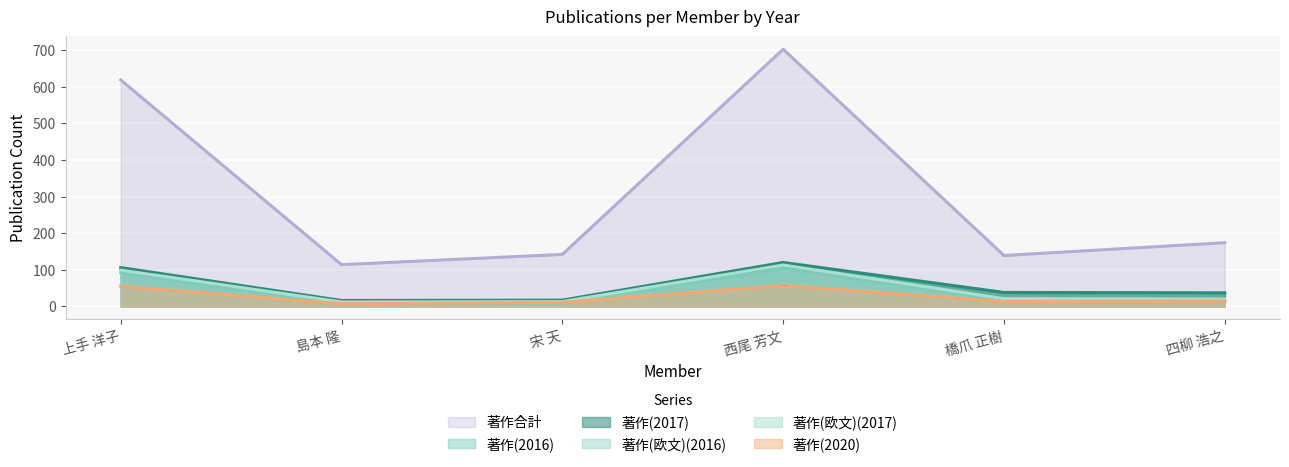

Reading left to right, list all the values displayed in this chart.

著作(2016): 101	14	16	112	37	35
著作(2017): 106	16	17	120	38	37
著作(2020): 55	7	11	57	13	15
著作合計: 619	114	142	703	139	174
著作(欧文)(2016): 92	7	9	103	17	15
著作(欧文)(2017): 99	12	13	113	21	20